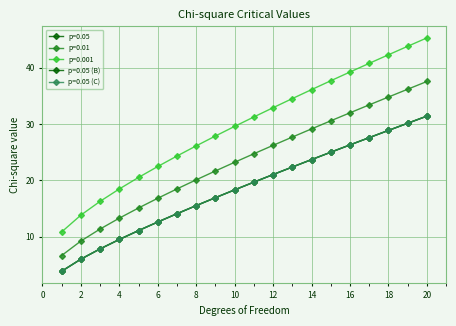

Reading right to left, list all the values displayed in this chart.

p=0.05: 31.4	30.1	28.9	27.6	26.3	25.0	23.7	22.4	21.0	19.7	18.3	16.9	15.5	14.1	12.6	11.1	9.5	7.8	6.0	3.8
p=0.01: 37.6	36.2	34.8	33.4	32.0	30.6	29.1	27.7	26.2	24.7	23.2	21.7	20.1	18.5	16.8	15.1	13.3	11.3	9.2	6.6
p=0.001: 45.3	43.8	42.3	40.8	39.3	37.7	36.1	34.5	32.9	31.3	29.6	27.9	26.1	24.3	22.5	20.5	18.5	16.3	13.8	10.8
p=0.05 (B): 31.4	30.1	28.9	27.6	26.3	25.0	23.7	22.4	21.0	19.7	18.3	16.9	15.5	14.1	12.6	11.1	9.5	7.8	6.0	3.8
p=0.05 (C): 31.4	30.1	28.9	27.6	26.3	25.0	23.7	22.4	21.0	19.7	18.3	16.9	15.5	14.1	12.6	11.1	9.5	7.8	6.0	3.8